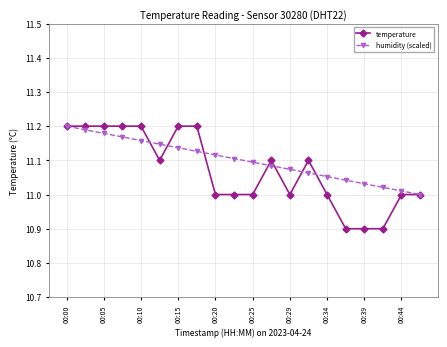

What are all the series names shown in the legend?

temperature, humidity (scaled)